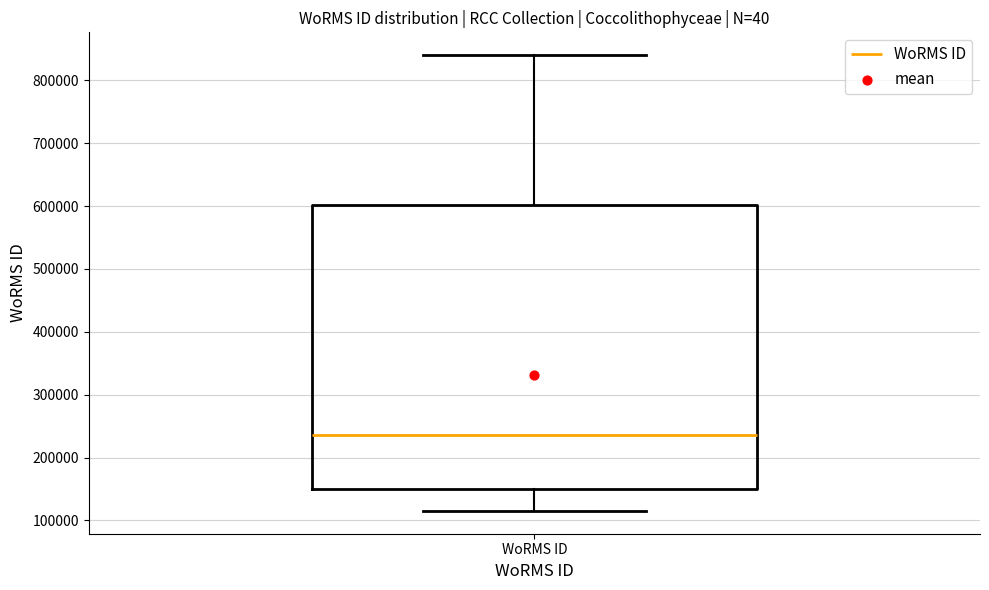

Read this box plot against the y-axis: the position of the median line, the range covered by the box, and the ends of both whiskers. The values are not printed on the chart, so give them approximately, as read against the axis.

median 240000, box 150000 to 600000, whiskers 120000 to 840000